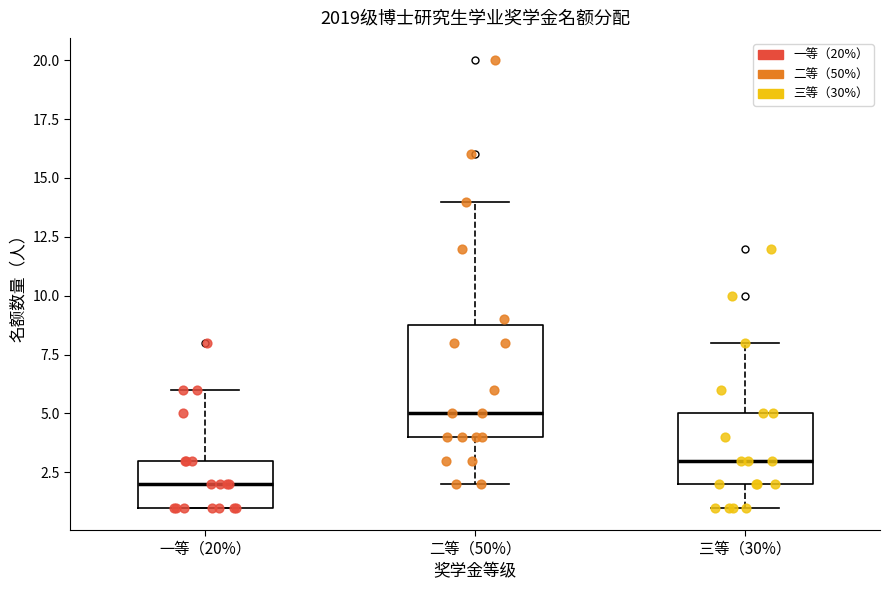

Reading left to right, read every box against the y-axis: the position of its median line, the range the box covers, and the ends of its whiskers. The values are not printed on the chart, so give them approximately, as read against the axis.

一等（20%）: median 2, box 1 to 3, whiskers 1 to 6
二等（50%）: median 5, box 4 to 9, whiskers 2 to 14
三等（30%）: median 3, box 2 to 5, whiskers 1 to 8